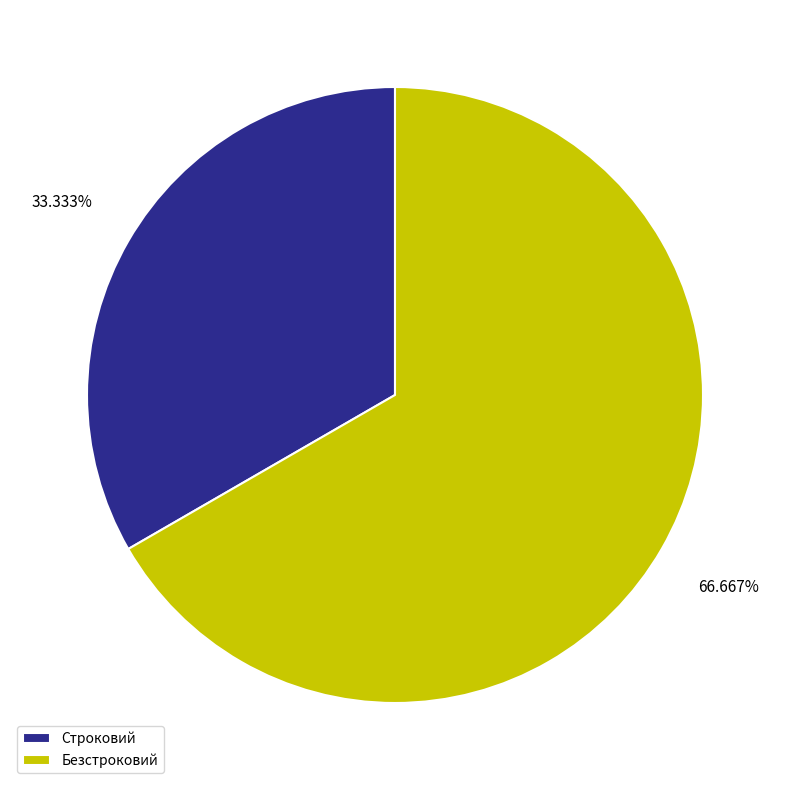

Which slice represents more than half of the pie?

Безстроковий